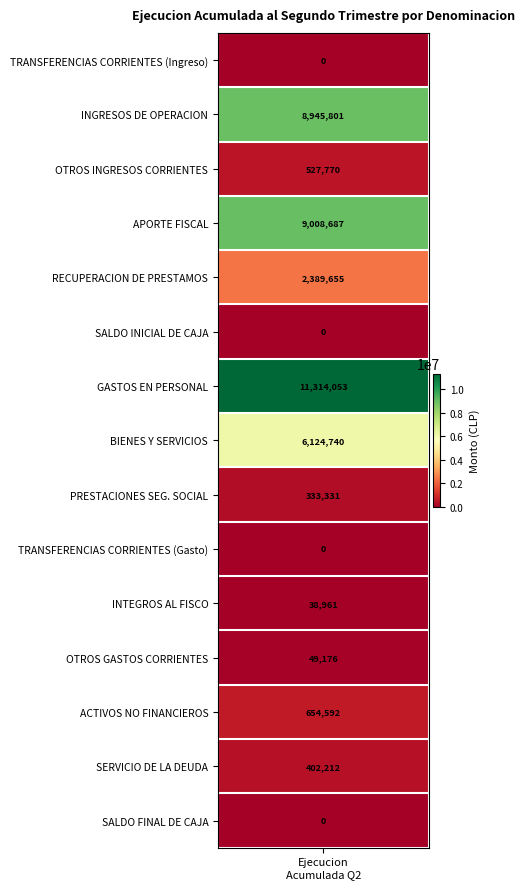

Reading left to right, what are all the values shown in this chart?

values=0	1=8945801	2=527770	3=9008687	4=2389655	5=0	6=11314053	7=6124740	8=333331	9=0	10=38961	11=49176	12=654592	13=402212	14=0